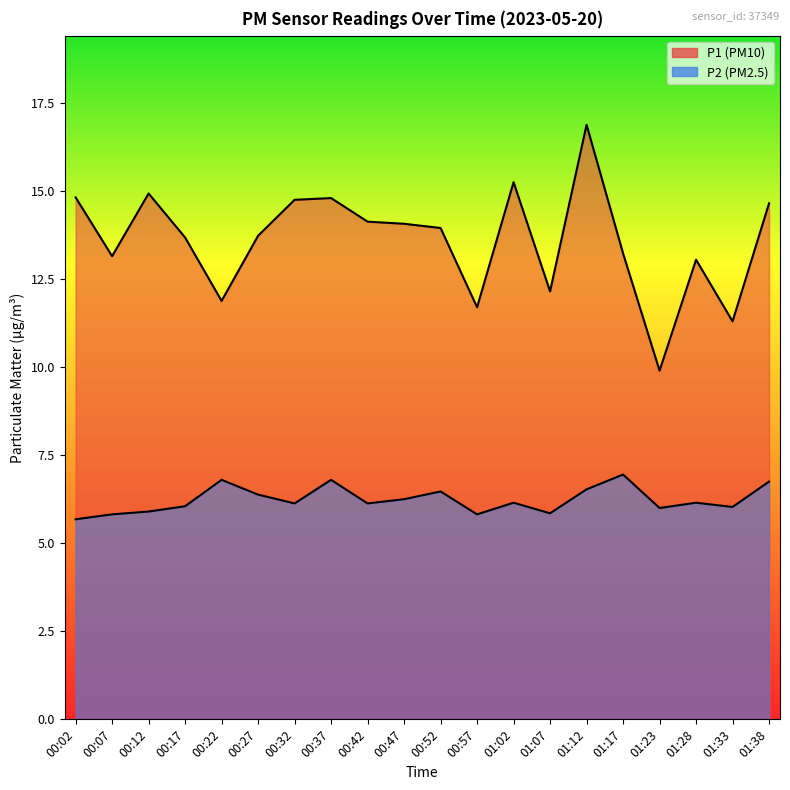

Which series has the widest spread of values?

P1